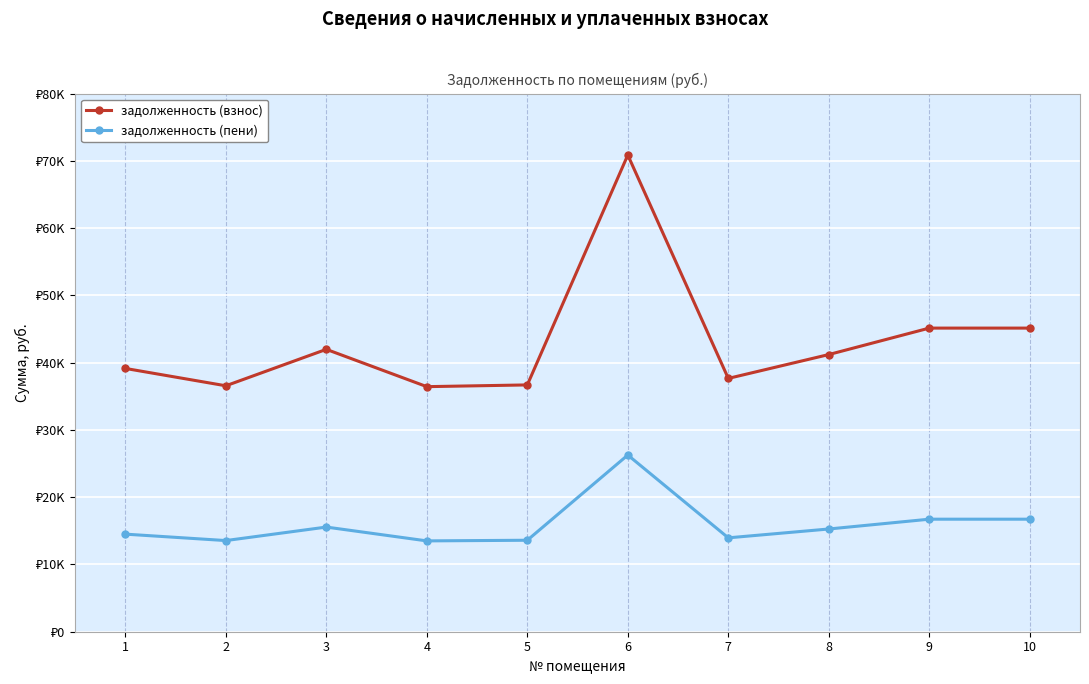

Between 1 and 5, which is larger?

1